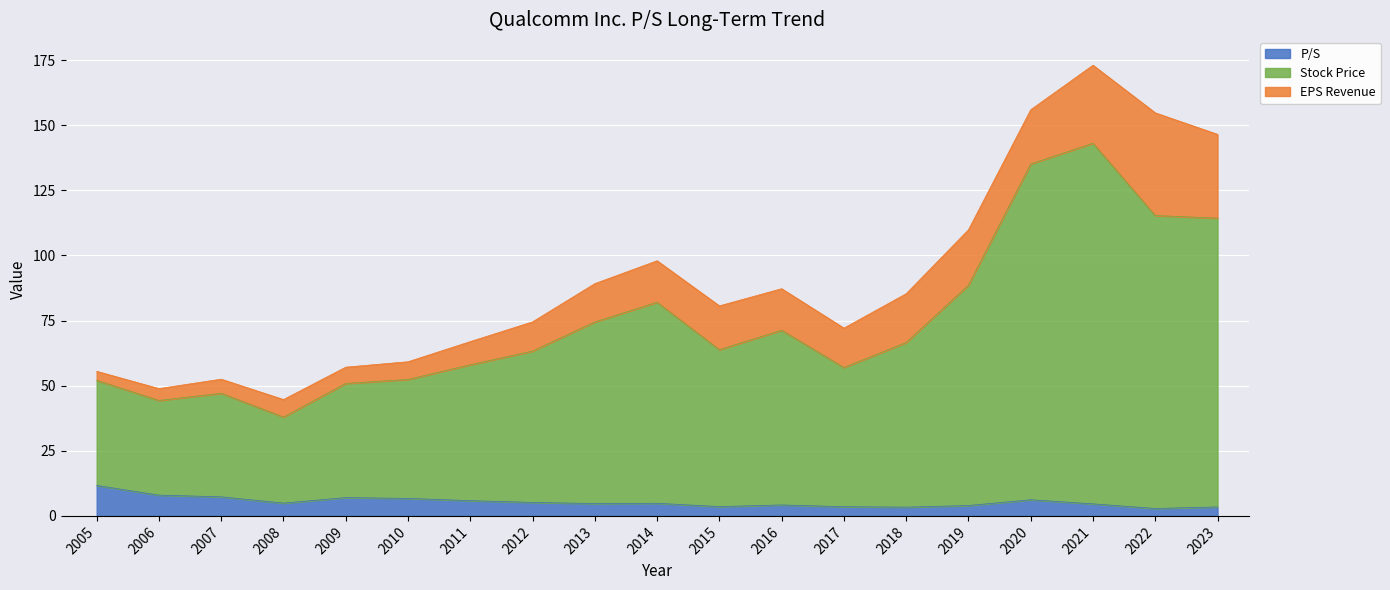

Does the chart display data point markers on the line(s)?

No